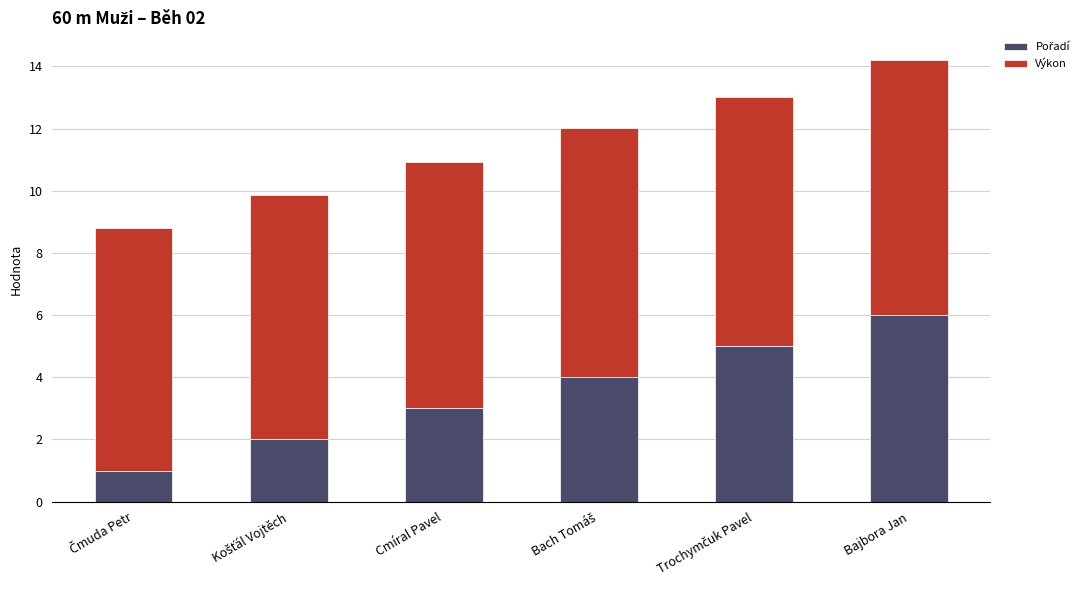

At which category is the sum across all series the highest?

Bajbora Jan